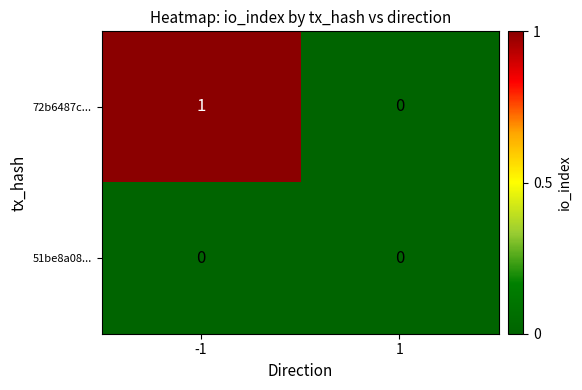

Rank the categories by 72b6487c... value from highest to lowest.

-1, 1